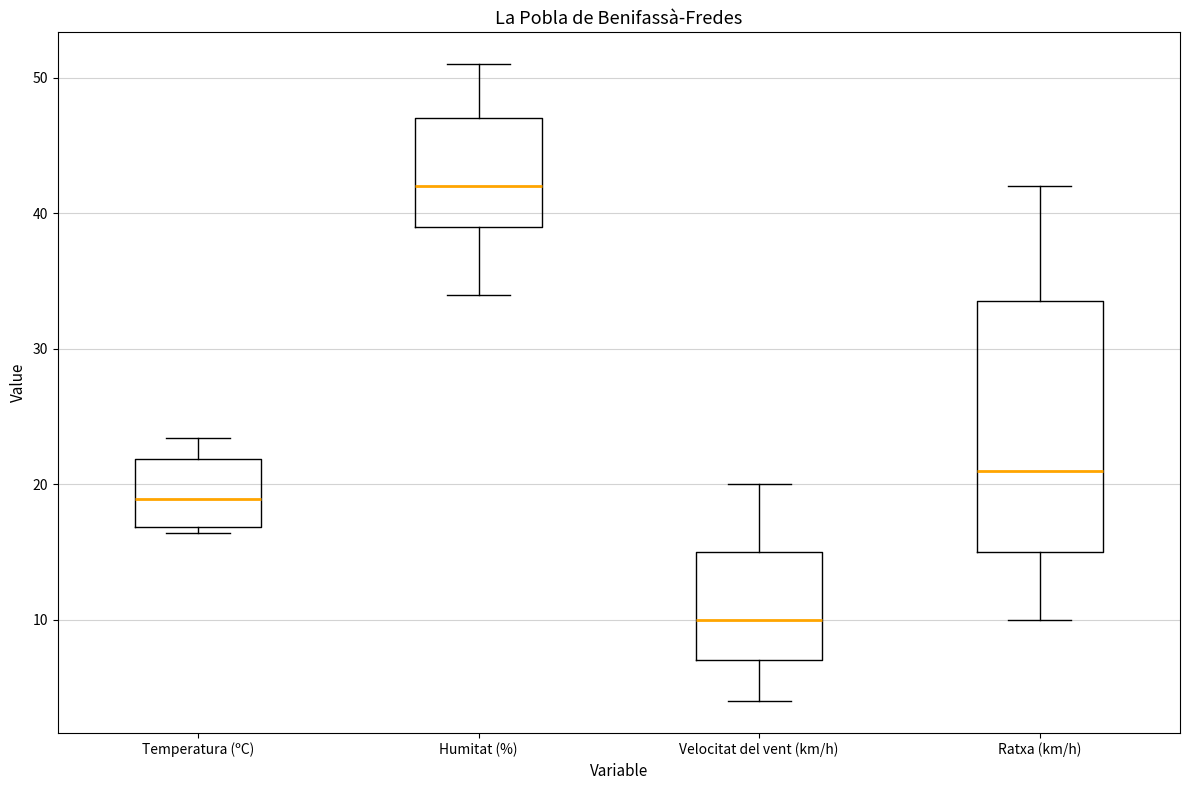

Reading left to right, transcribe this box plot: for each box, give where its median line is, the range the box spans, and where its two whiskers end, as read against the y-axis. The values are not printed on the chart, so give them approximately, as read against the axis.

Temperatura (ºC): median 19, box 17 to 22, whiskers 16 to 23
Humitat (%): median 42, box 39 to 47, whiskers 34 to 51
Velocitat del vent (km/h): median 10, box 7 to 15, whiskers 4 to 20
Ratxa (km/h): median 21, box 15 to 34, whiskers 10 to 42